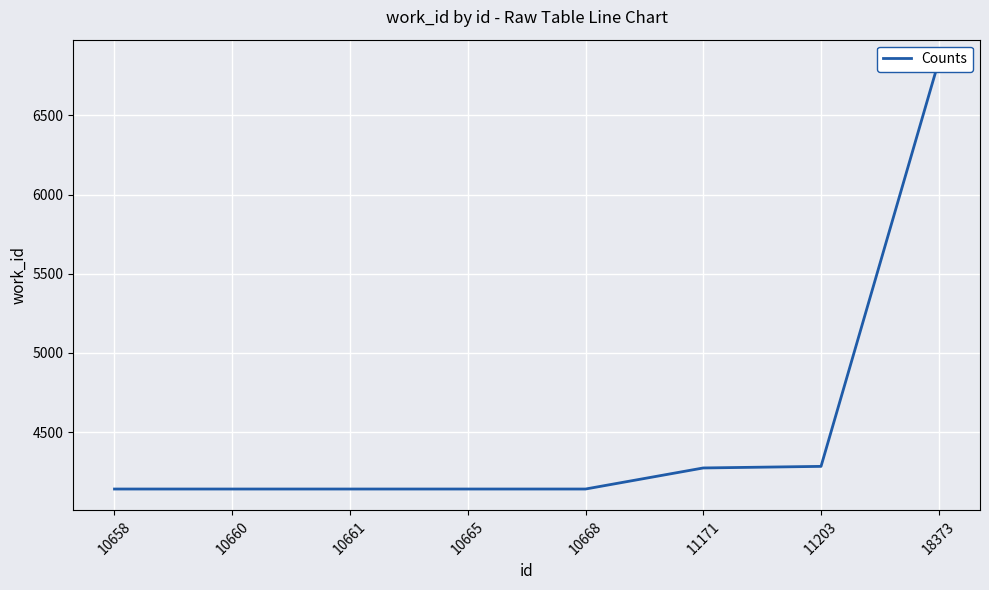

What is the ratio of the value at 10668 to the value at 10660?

1.0